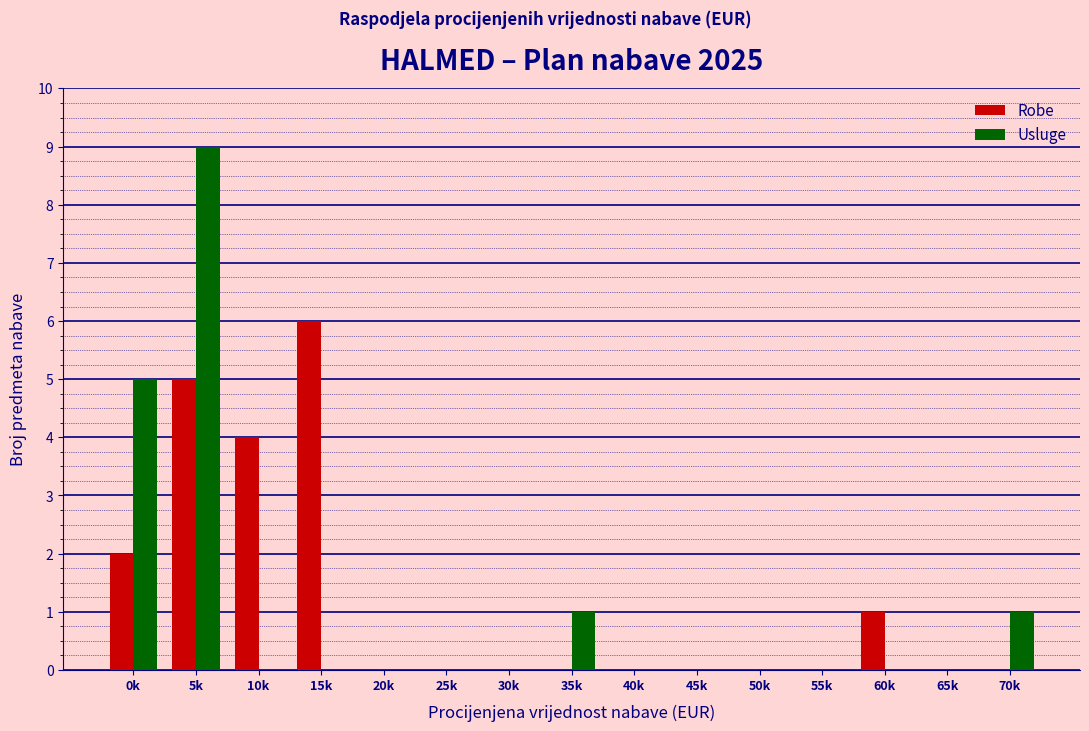

Reading right to left, transcribe all the data shown in this chart.

Robe: 70k=0	65k=0	60k=1	55k=0	50k=0	45k=0	40k=0	35k=0	30k=0	25k=0	20k=0	15k=6	10k=4	5k=5	0k=2
Usluge: 70k=1	65k=0	60k=0	55k=0	50k=0	45k=0	40k=0	35k=1	30k=0	25k=0	20k=0	15k=0	10k=0	5k=9	0k=5